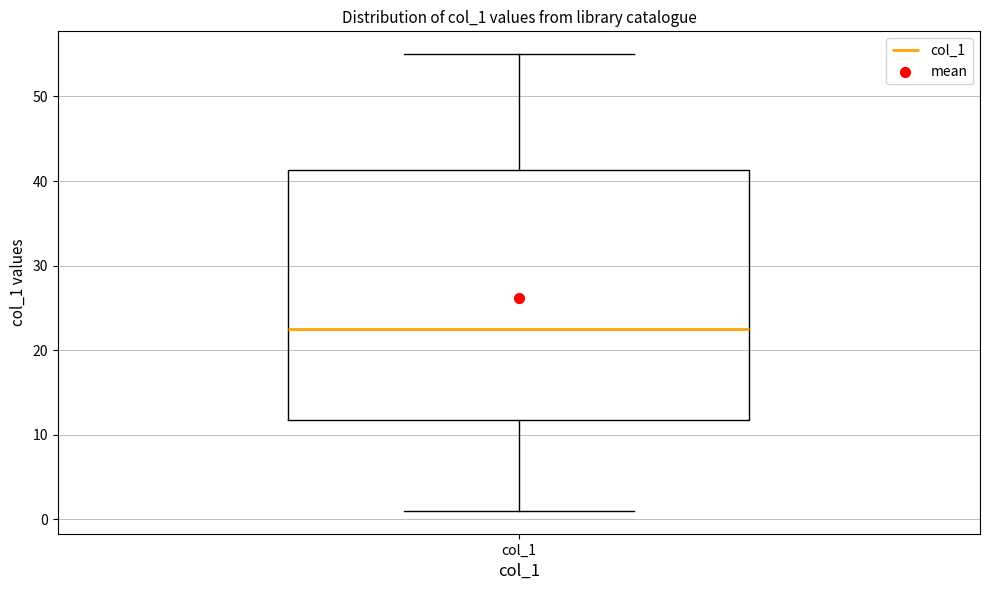

Where does the upper whisker of the box for col_1 end on the y-axis? The values are not printed on the chart, so give them approximately, as read against the axis.

55